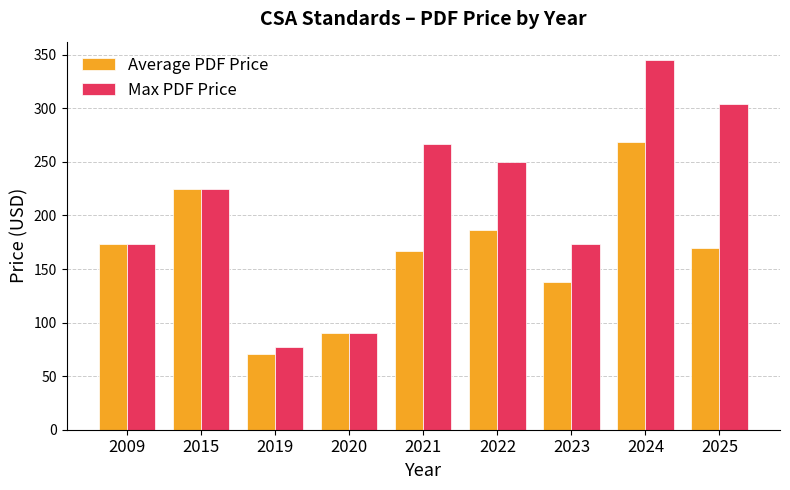

What is the maximum value shown in the chart?

345.0